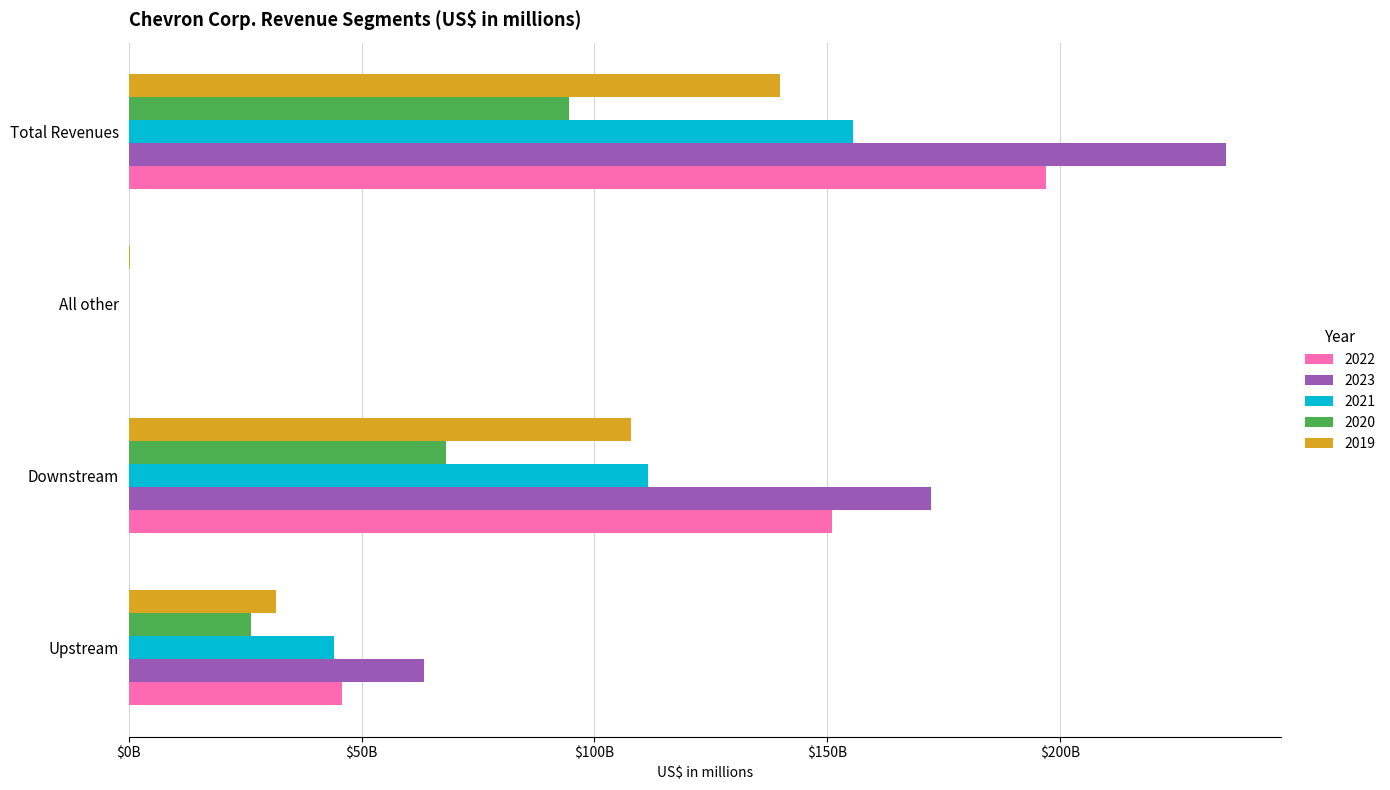

What is the label of the 2nd bar from the right?

All other